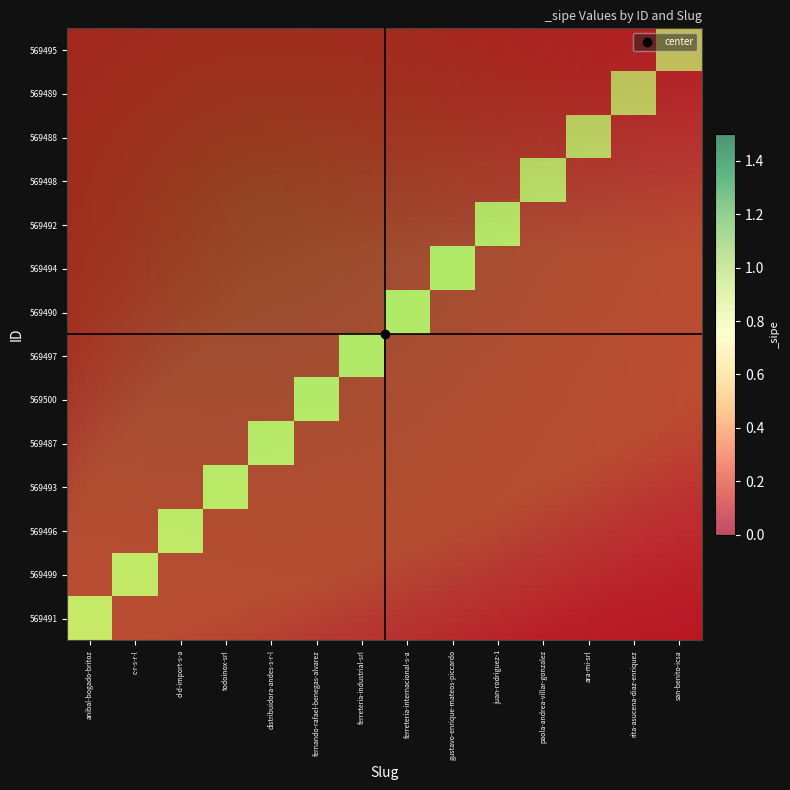

Reading left to right, transcribe all the data shown in this chart.

569491: anibal-bogado-britoz=1	c-r-s-r-l=0	d-d-import-s-a=0	todoinox-srl=0	distribuidora-andes-s-r-l=0	fernando-rafael-benegas-alvarez=0	ferreteria-industrial-srl=0	ferreteria-internacional-s-a=0	gustavo-enrique-mateos-piccardo=0	juan-rodriguez-1=0	paola-andrea-villar-gonzalez=0	ara-mi-srl=0	rita-asucena-diaz-enriquez=0	san-benito-icsa=0
569499: anibal-bogado-britoz=0	c-r-s-r-l=1	d-d-import-s-a=0	todoinox-srl=0	distribuidora-andes-s-r-l=0	fernando-rafael-benegas-alvarez=0	ferreteria-industrial-srl=0	ferreteria-internacional-s-a=0	gustavo-enrique-mateos-piccardo=0	juan-rodriguez-1=0	paola-andrea-villar-gonzalez=0	ara-mi-srl=0	rita-asucena-diaz-enriquez=0	san-benito-icsa=0
569496: anibal-bogado-britoz=0	c-r-s-r-l=0	d-d-import-s-a=1	todoinox-srl=0	distribuidora-andes-s-r-l=0	fernando-rafael-benegas-alvarez=0	ferreteria-industrial-srl=0	ferreteria-internacional-s-a=0	gustavo-enrique-mateos-piccardo=0	juan-rodriguez-1=0	paola-andrea-villar-gonzalez=0	ara-mi-srl=0	rita-asucena-diaz-enriquez=0	san-benito-icsa=0
569493: anibal-bogado-britoz=0	c-r-s-r-l=0	d-d-import-s-a=0	todoinox-srl=1	distribuidora-andes-s-r-l=0	fernando-rafael-benegas-alvarez=0	ferreteria-industrial-srl=0	ferreteria-internacional-s-a=0	gustavo-enrique-mateos-piccardo=0	juan-rodriguez-1=0	paola-andrea-villar-gonzalez=0	ara-mi-srl=0	rita-asucena-diaz-enriquez=0	san-benito-icsa=0
569487: anibal-bogado-britoz=0	c-r-s-r-l=0	d-d-import-s-a=0	todoinox-srl=0	distribuidora-andes-s-r-l=1	fernando-rafael-benegas-alvarez=0	ferreteria-industrial-srl=0	ferreteria-internacional-s-a=0	gustavo-enrique-mateos-piccardo=0	juan-rodriguez-1=0	paola-andrea-villar-gonzalez=0	ara-mi-srl=0	rita-asucena-diaz-enriquez=0	san-benito-icsa=0
569500: anibal-bogado-britoz=0	c-r-s-r-l=0	d-d-import-s-a=0	todoinox-srl=0	distribuidora-andes-s-r-l=0	fernando-rafael-benegas-alvarez=1	ferreteria-industrial-srl=0	ferreteria-internacional-s-a=0	gustavo-enrique-mateos-piccardo=0	juan-rodriguez-1=0	paola-andrea-villar-gonzalez=0	ara-mi-srl=0	rita-asucena-diaz-enriquez=0	san-benito-icsa=0
569497: anibal-bogado-britoz=0	c-r-s-r-l=0	d-d-import-s-a=0	todoinox-srl=0	distribuidora-andes-s-r-l=0	fernando-rafael-benegas-alvarez=0	ferreteria-industrial-srl=1	ferreteria-internacional-s-a=0	gustavo-enrique-mateos-piccardo=0	juan-rodriguez-1=0	paola-andrea-villar-gonzalez=0	ara-mi-srl=0	rita-asucena-diaz-enriquez=0	san-benito-icsa=0
569490: anibal-bogado-britoz=0	c-r-s-r-l=0	d-d-import-s-a=0	todoinox-srl=0	distribuidora-andes-s-r-l=0	fernando-rafael-benegas-alvarez=0	ferreteria-industrial-srl=0	ferreteria-internacional-s-a=1	gustavo-enrique-mateos-piccardo=0	juan-rodriguez-1=0	paola-andrea-villar-gonzalez=0	ara-mi-srl=0	rita-asucena-diaz-enriquez=0	san-benito-icsa=0
569494: anibal-bogado-britoz=0	c-r-s-r-l=0	d-d-import-s-a=0	todoinox-srl=0	distribuidora-andes-s-r-l=0	fernando-rafael-benegas-alvarez=0	ferreteria-industrial-srl=0	ferreteria-internacional-s-a=0	gustavo-enrique-mateos-piccardo=1	juan-rodriguez-1=0	paola-andrea-villar-gonzalez=0	ara-mi-srl=0	rita-asucena-diaz-enriquez=0	san-benito-icsa=0
569492: anibal-bogado-britoz=0	c-r-s-r-l=0	d-d-import-s-a=0	todoinox-srl=0	distribuidora-andes-s-r-l=0	fernando-rafael-benegas-alvarez=0	ferreteria-industrial-srl=0	ferreteria-internacional-s-a=0	gustavo-enrique-mateos-piccardo=0	juan-rodriguez-1=1	paola-andrea-villar-gonzalez=0	ara-mi-srl=0	rita-asucena-diaz-enriquez=0	san-benito-icsa=0
569498: anibal-bogado-britoz=0	c-r-s-r-l=0	d-d-import-s-a=0	todoinox-srl=0	distribuidora-andes-s-r-l=0	fernando-rafael-benegas-alvarez=0	ferreteria-industrial-srl=0	ferreteria-internacional-s-a=0	gustavo-enrique-mateos-piccardo=0	juan-rodriguez-1=0	paola-andrea-villar-gonzalez=1	ara-mi-srl=0	rita-asucena-diaz-enriquez=0	san-benito-icsa=0
569488: anibal-bogado-britoz=0	c-r-s-r-l=0	d-d-import-s-a=0	todoinox-srl=0	distribuidora-andes-s-r-l=0	fernando-rafael-benegas-alvarez=0	ferreteria-industrial-srl=0	ferreteria-internacional-s-a=0	gustavo-enrique-mateos-piccardo=0	juan-rodriguez-1=0	paola-andrea-villar-gonzalez=0	ara-mi-srl=1	rita-asucena-diaz-enriquez=0	san-benito-icsa=0
569489: anibal-bogado-britoz=0	c-r-s-r-l=0	d-d-import-s-a=0	todoinox-srl=0	distribuidora-andes-s-r-l=0	fernando-rafael-benegas-alvarez=0	ferreteria-industrial-srl=0	ferreteria-internacional-s-a=0	gustavo-enrique-mateos-piccardo=0	juan-rodriguez-1=0	paola-andrea-villar-gonzalez=0	ara-mi-srl=0	rita-asucena-diaz-enriquez=1	san-benito-icsa=0
569495: anibal-bogado-britoz=0	c-r-s-r-l=0	d-d-import-s-a=0	todoinox-srl=0	distribuidora-andes-s-r-l=0	fernando-rafael-benegas-alvarez=0	ferreteria-industrial-srl=0	ferreteria-internacional-s-a=0	gustavo-enrique-mateos-piccardo=0	juan-rodriguez-1=0	paola-andrea-villar-gonzalez=0	ara-mi-srl=0	rita-asucena-diaz-enriquez=0	san-benito-icsa=1